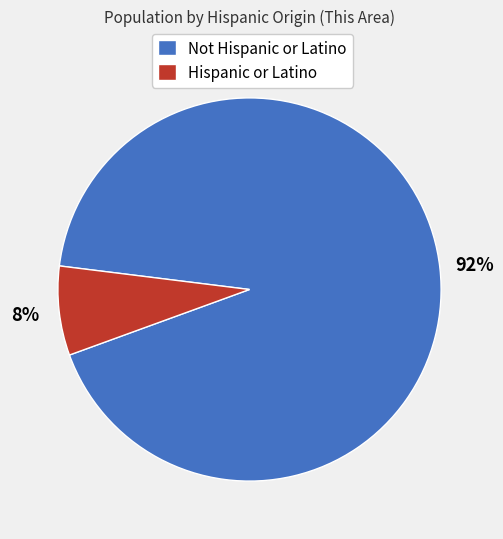

What percentage is the Not Hispanic or Latino slice, to the nearest percent?

92%